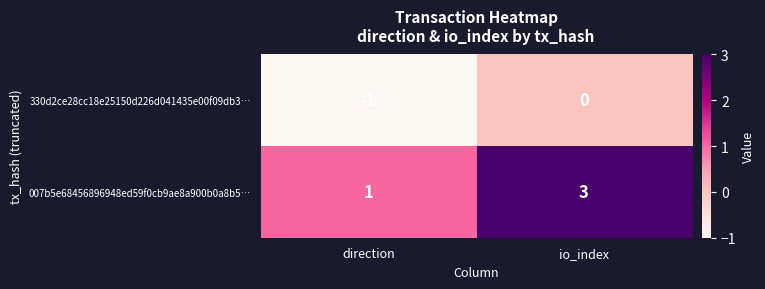

At which label is 007b5e68456896948ed59f0cb9ae8a900b0a8b5… closest to 2?

direction